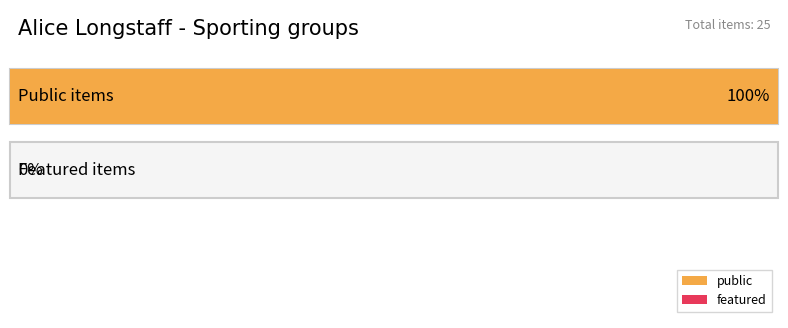

The public series shows 1 at 9. True or false?

False